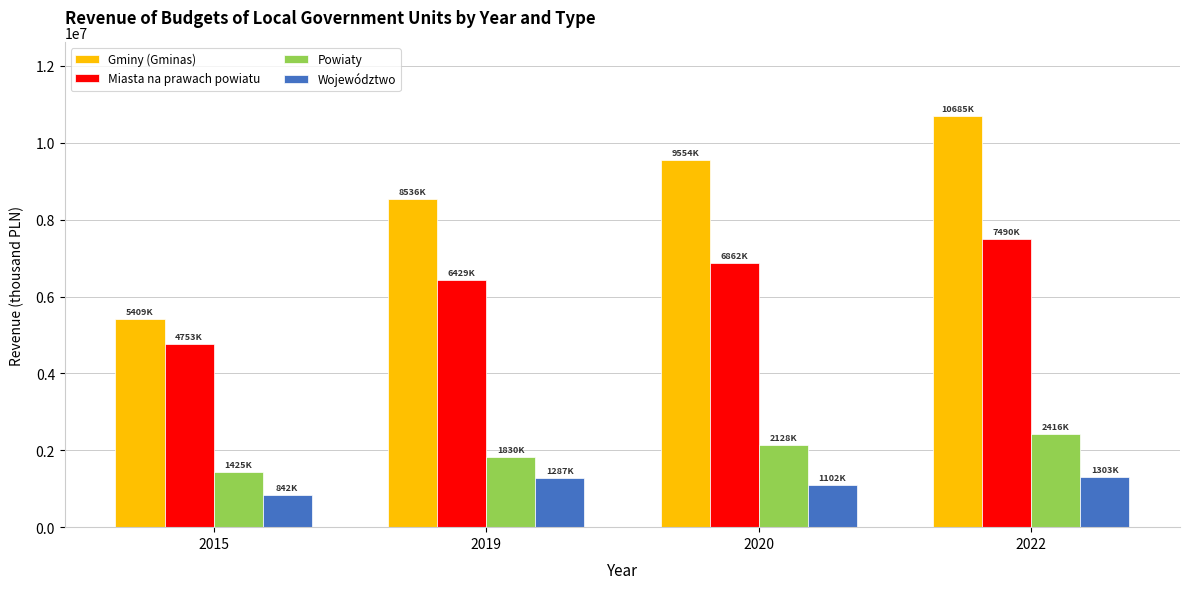

How many series are shown in this chart?

4